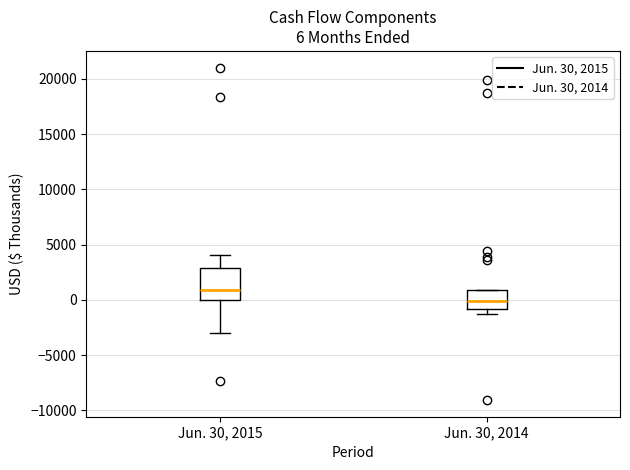

Which box is the tallest, from its lower edge to its upper edge?

Jun. 30, 2015